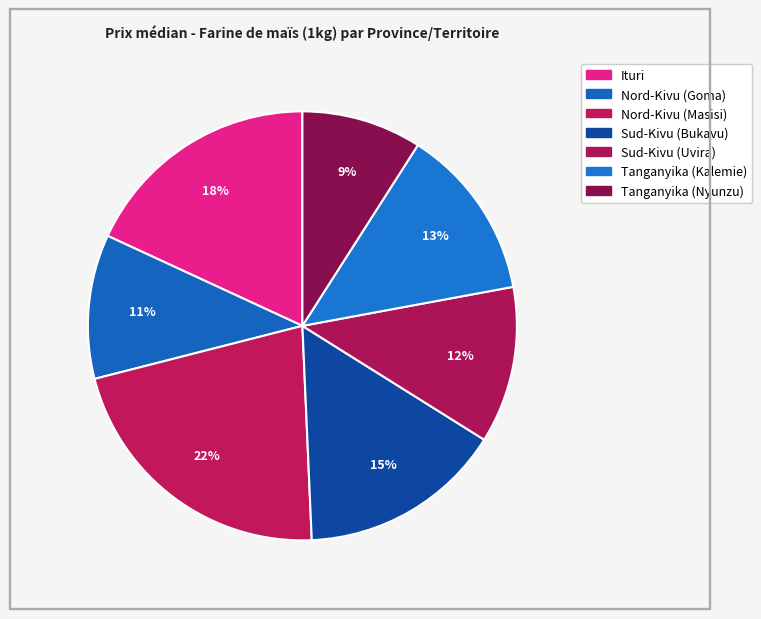

Rank the categories by value from highest to lowest.

Nord-Kivu (Masisi), Ituri, Sud-Kivu (Bukavu), Tanganyika (Kalemie), Sud-Kivu (Uvira), Nord-Kivu (Goma), Tanganyika (Nyunzu)